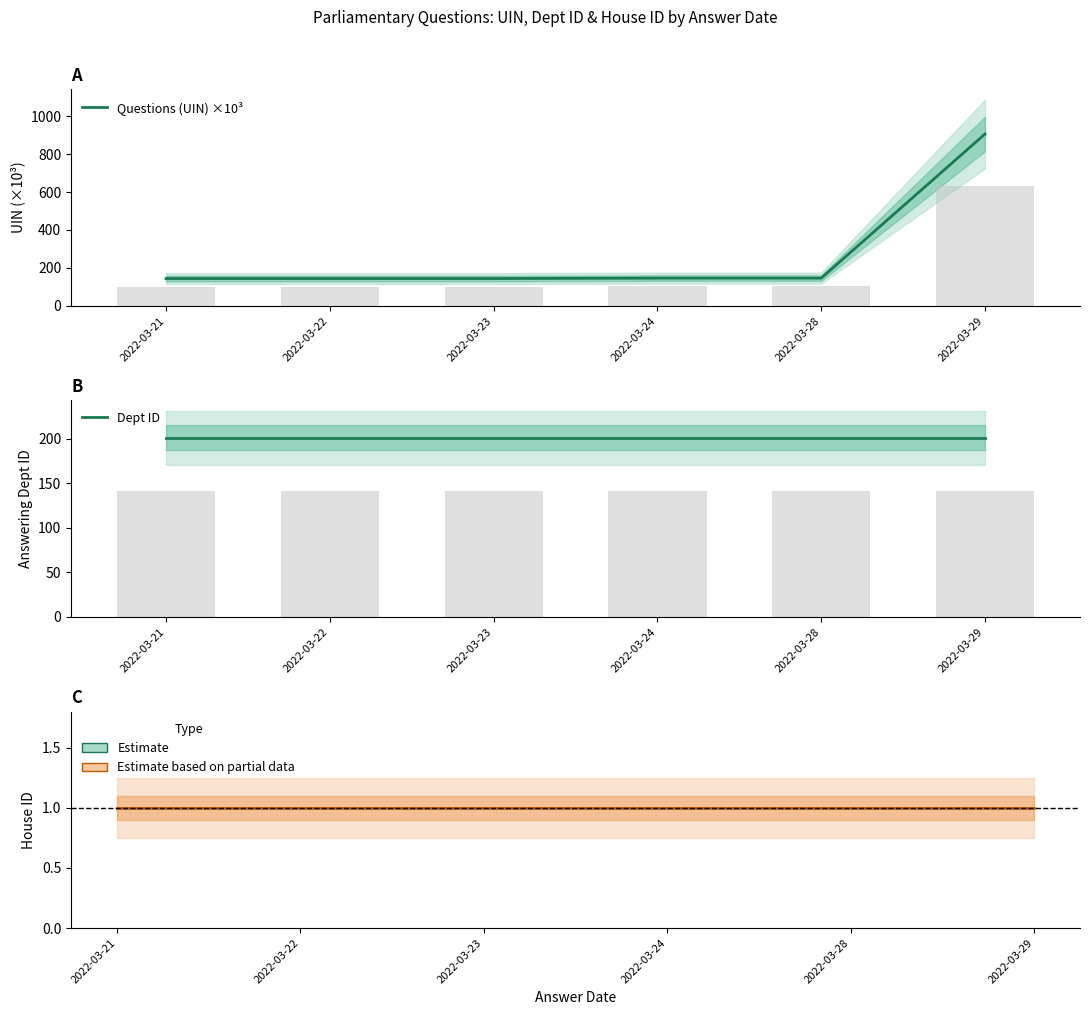

Which series has the widest spread of values?

Questions (UIN) ×10³